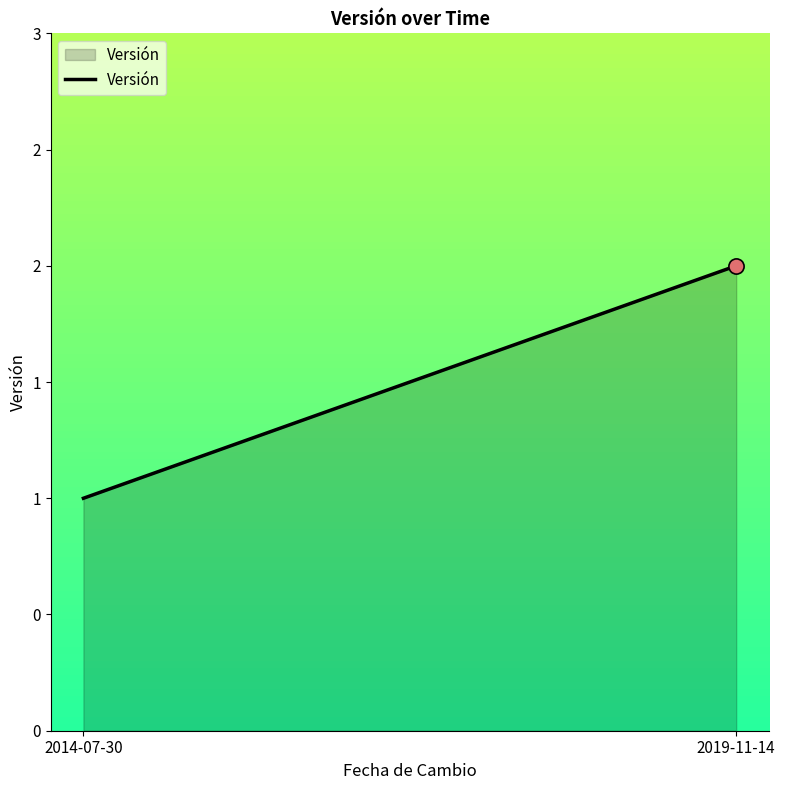

What is the change in value from 2014-07-30 to 2019-11-14?

+1